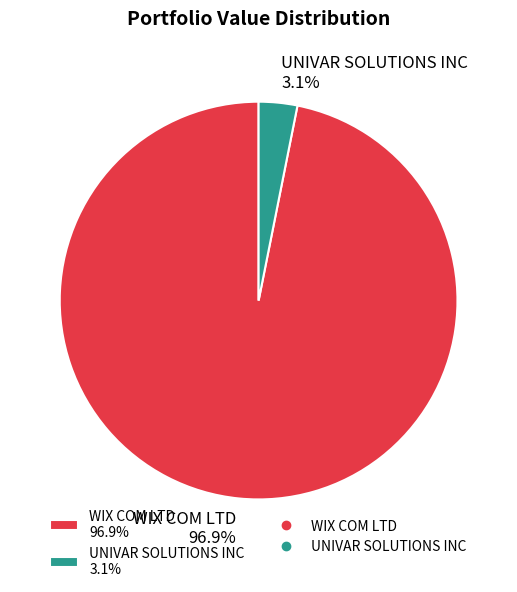

Rank the categories by value from highest to lowest.

WIX COM LTD, UNIVAR SOLUTIONS INC